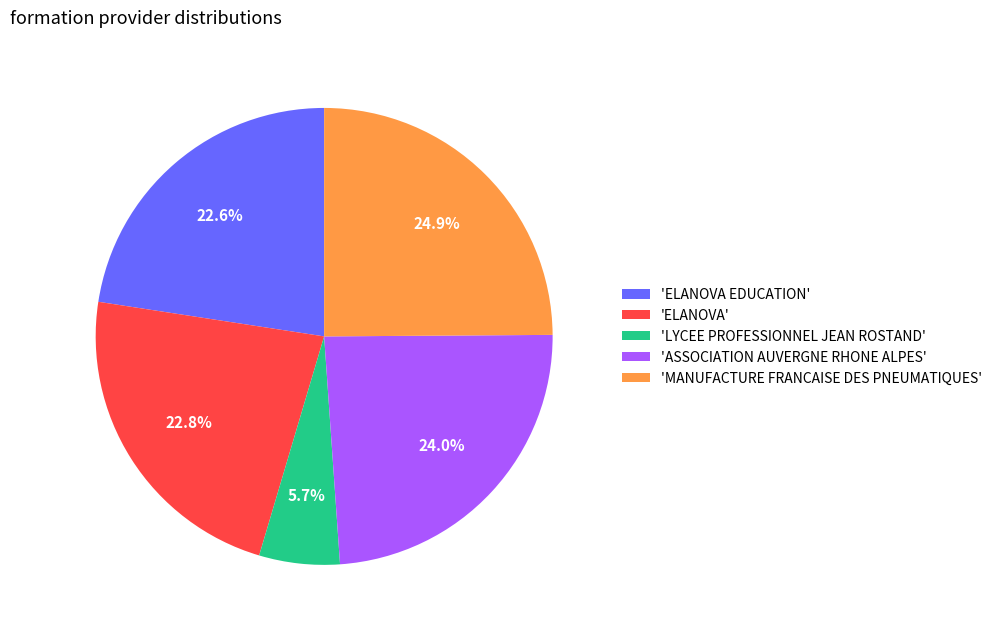

Which has a higher value, 'ELANOVA' or 'ASSOCIATION AUVERGNE RHONE ALPES'?

'ASSOCIATION AUVERGNE RHONE ALPES'